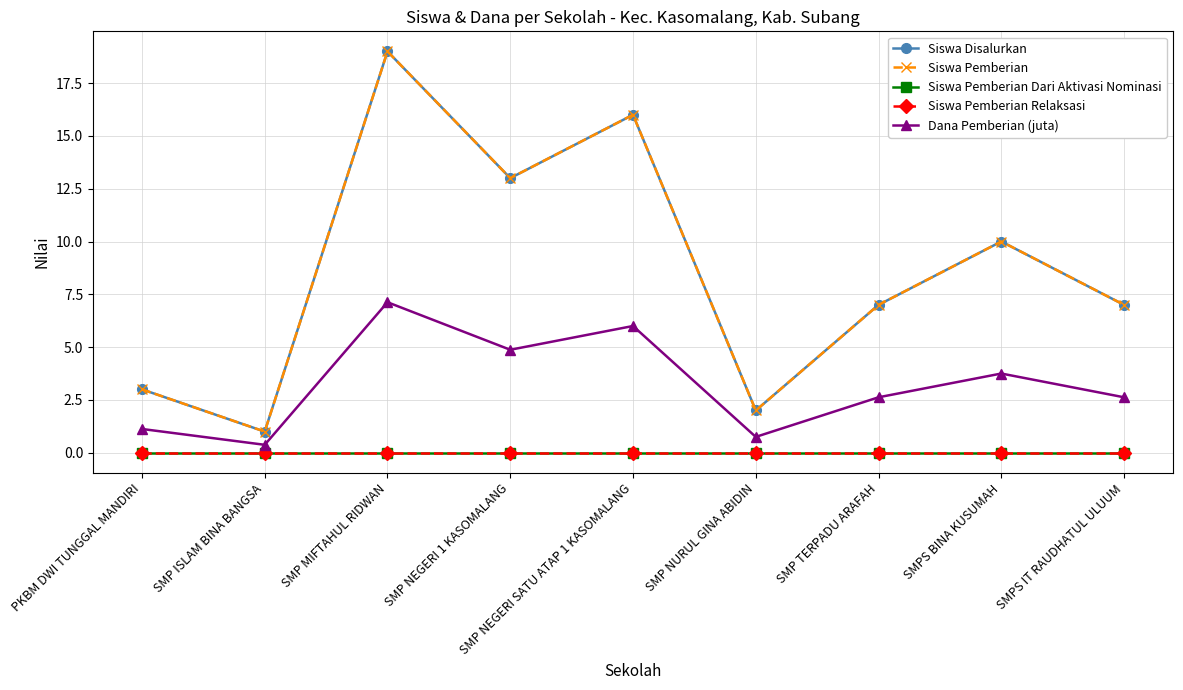

What value does the Siswa Disalurkan series have at SMPS BINA KUSUMAH?

10.0